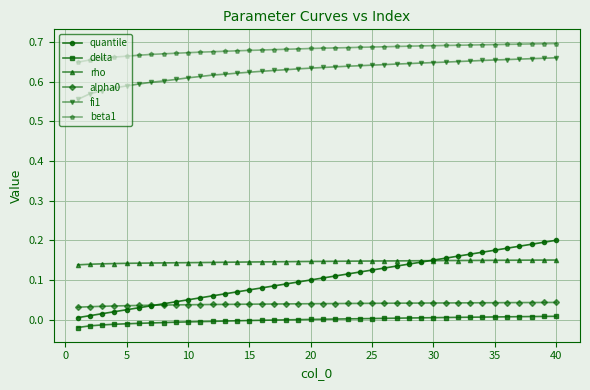

Which series has the largest range (max minus min)?

quantile